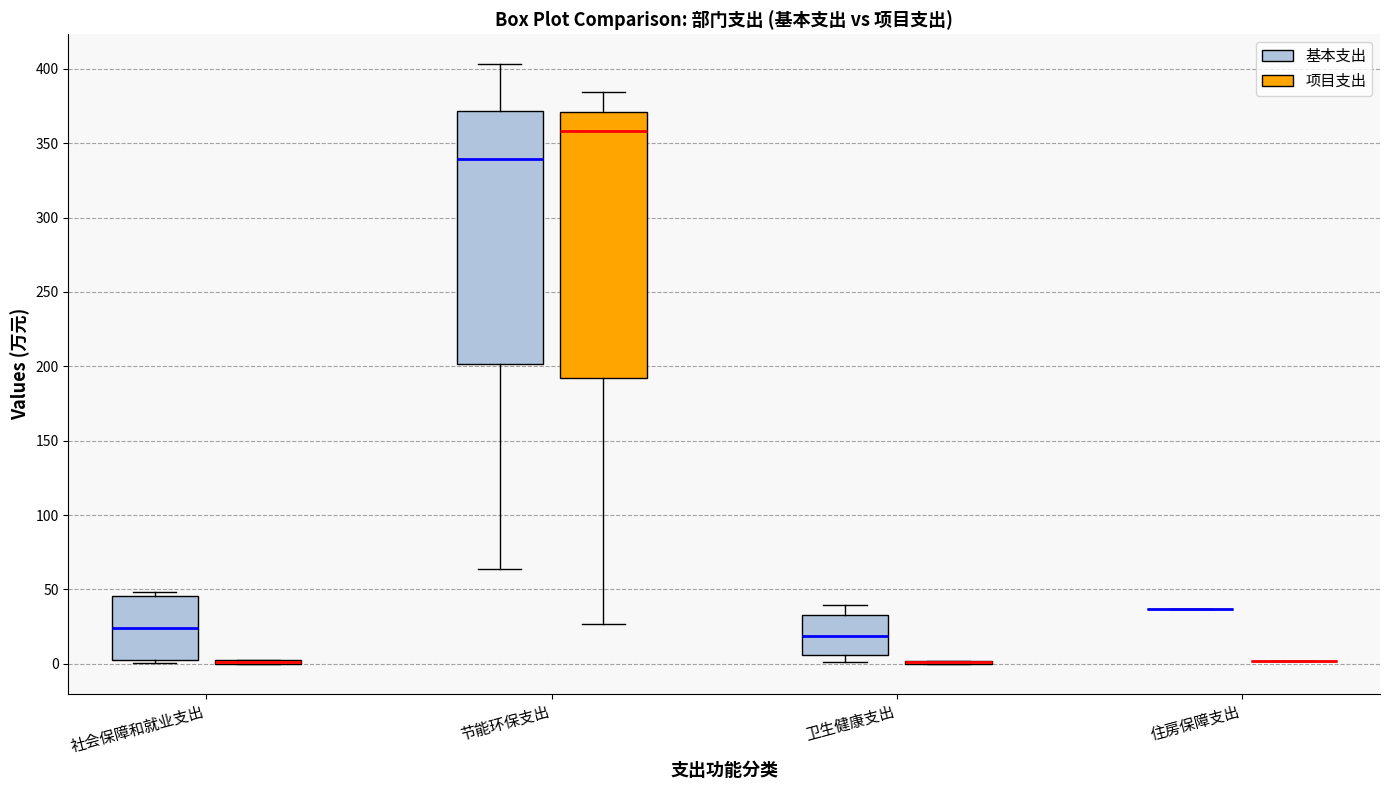

Reading left to right, read every box against the y-axis: the position of its median line, the range the box covers, and the ends of its whiskers. The values are not printed on the chart, so give them approximately, as read against the axis.

社会保障和就业支出 (基本支出): median 25, box 0 to 45, whiskers 0 (just below the box's lower edge) to 50
社会保障和就业支出 (项目支出): box collapsed to a line at 0, whiskers 0 to 0
节能环保支出 (基本支出): median 340, box 200 to 370, whiskers 65 to 405
节能环保支出 (项目支出): median 360, box 190 to 370, whiskers 25 to 385
卫生健康支出 (基本支出): median 20, box 5 to 35, whiskers 0 to 40
卫生健康支出 (项目支出): box collapsed to a line at 0, whiskers 0 to 0
住房保障支出 (基本支出): box collapsed to a line at 35, whiskers 35 to 35
住房保障支出 (项目支出): box collapsed to a line at 0, whiskers 0 to 0